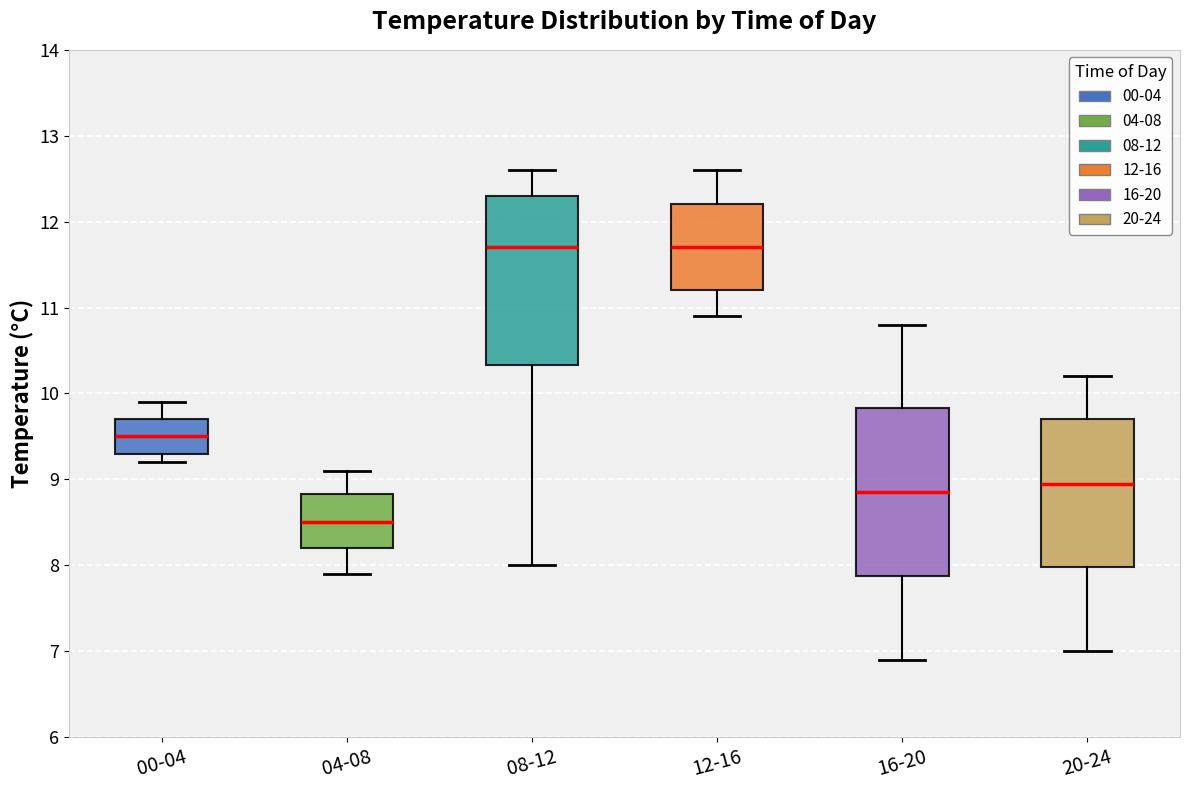

Reading left to right, read every box against the y-axis: the position of its median line, the range the box covers, and the ends of its whiskers. The values are not printed on the chart, so give them approximately, as read against the axis.

00-04: median 9.5, box 9.3 to 9.7, whiskers 9.2 to 9.9
04-08: median 8.5, box 8.2 to 8.8, whiskers 7.9 to 9.1
08-12: median 11.7, box 10.3 to 12.3, whiskers 8.0 to 12.6
12-16: median 11.7, box 11.2 to 12.2, whiskers 10.9 to 12.6
16-20: median 8.9, box 7.9 to 9.8, whiskers 6.9 to 10.8
20-24: median 9.0, box 8.0 to 9.7, whiskers 7.0 to 10.2